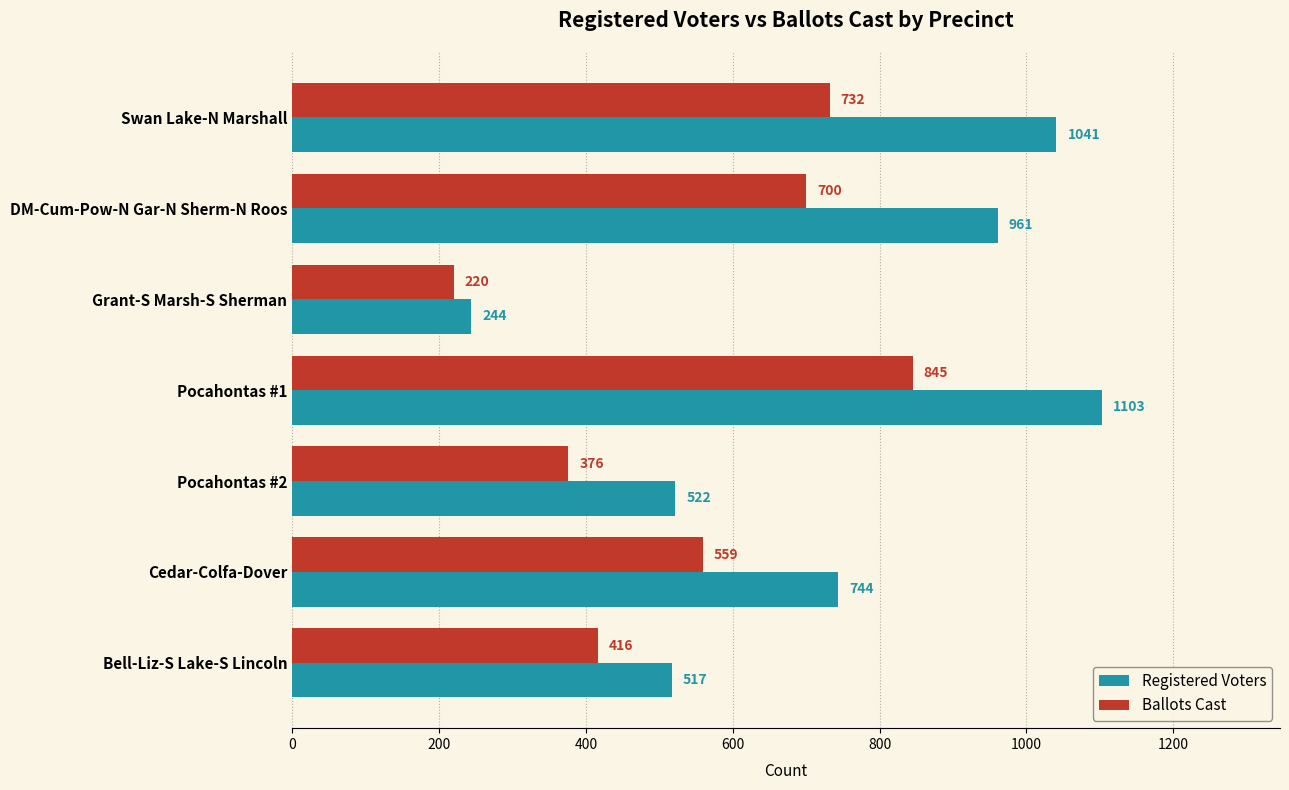

What are all the series names shown in the legend?

Registered Voters, Ballots Cast